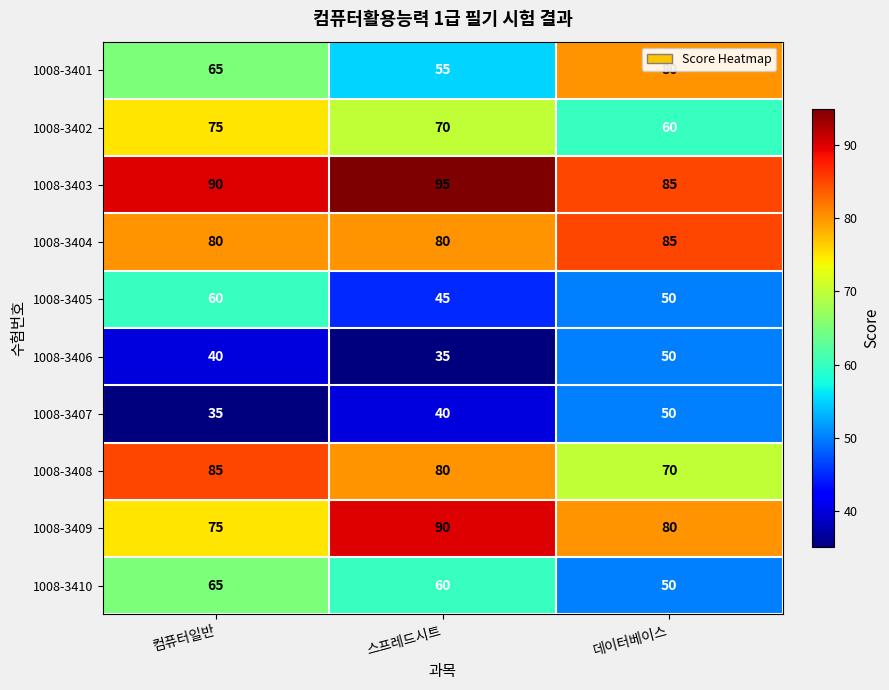

What is the smallest value displayed?

35